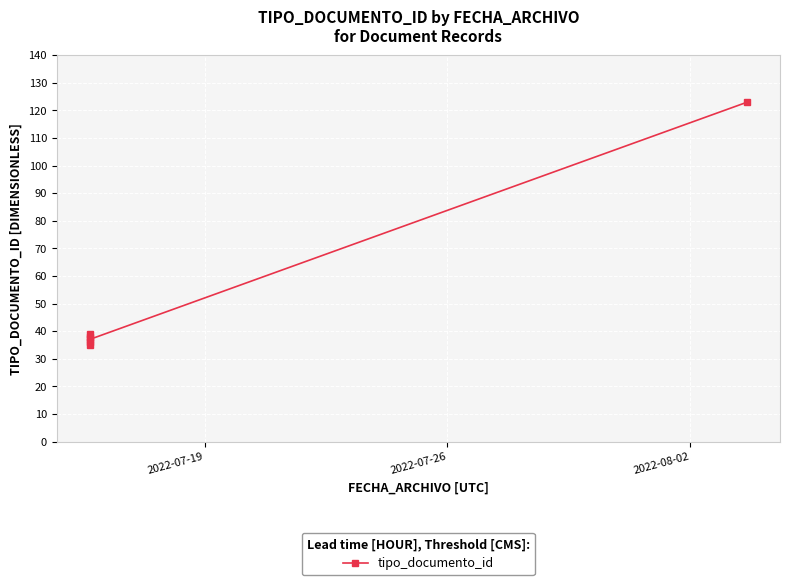

Count the number of data series in this chart.

1